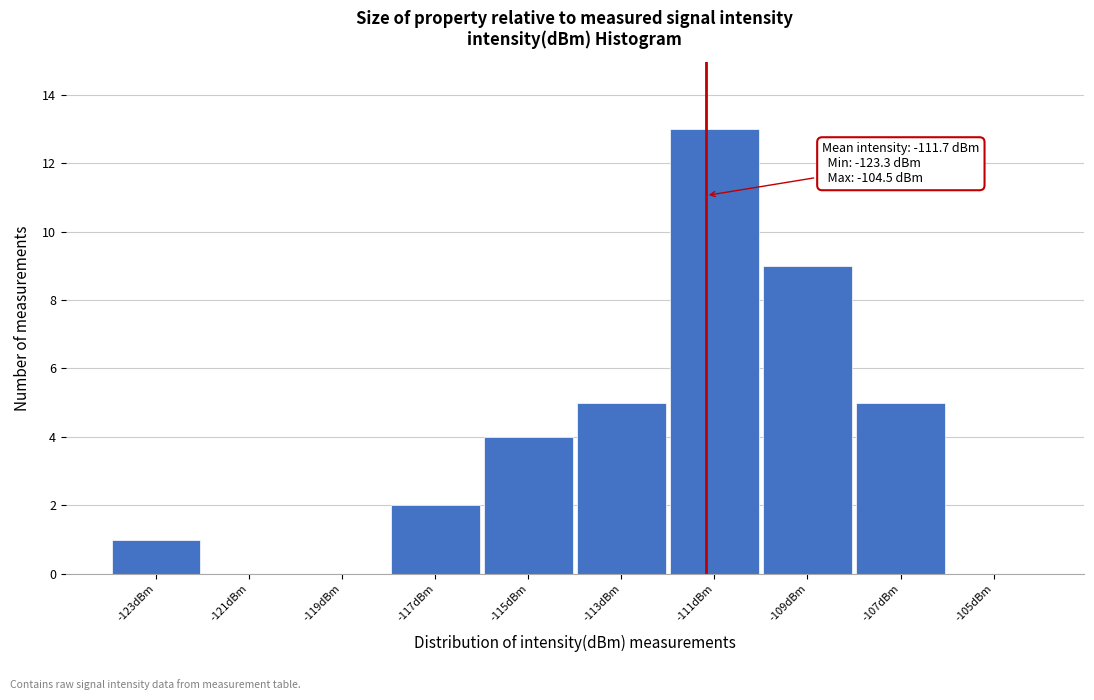

Reading left to right, extract all data points from this chart.

-123dBm=1	-121dBm=0	-119dBm=0	-117dBm=2	-115dBm=4	-113dBm=5	-111dBm=13	-109dBm=9	-107dBm=5	-105dBm=0